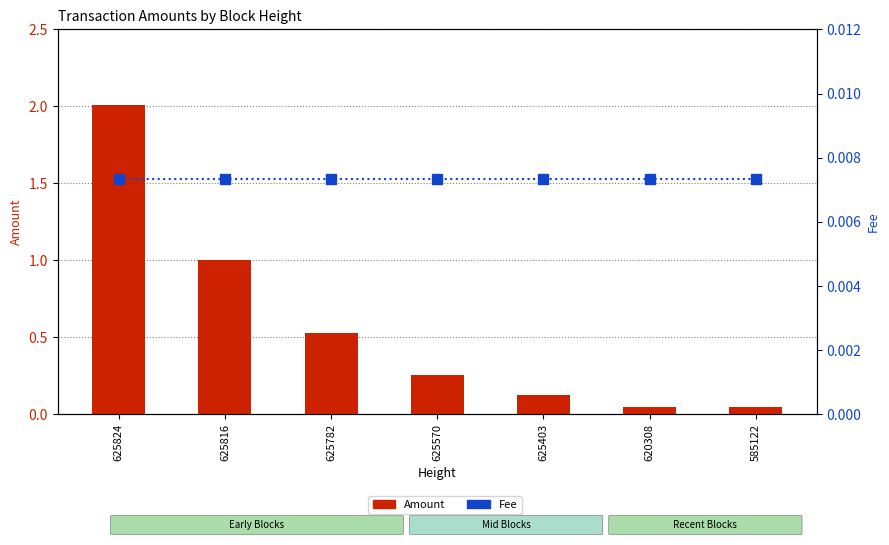

Reading left to right, what are all the values shown in this chart?

Amount: 2.0	1.0	0.5	0.3	0.1	0.1	0.1
Fee: 0.0	0.0	0.0	0.0	0.0	0.0	0.0